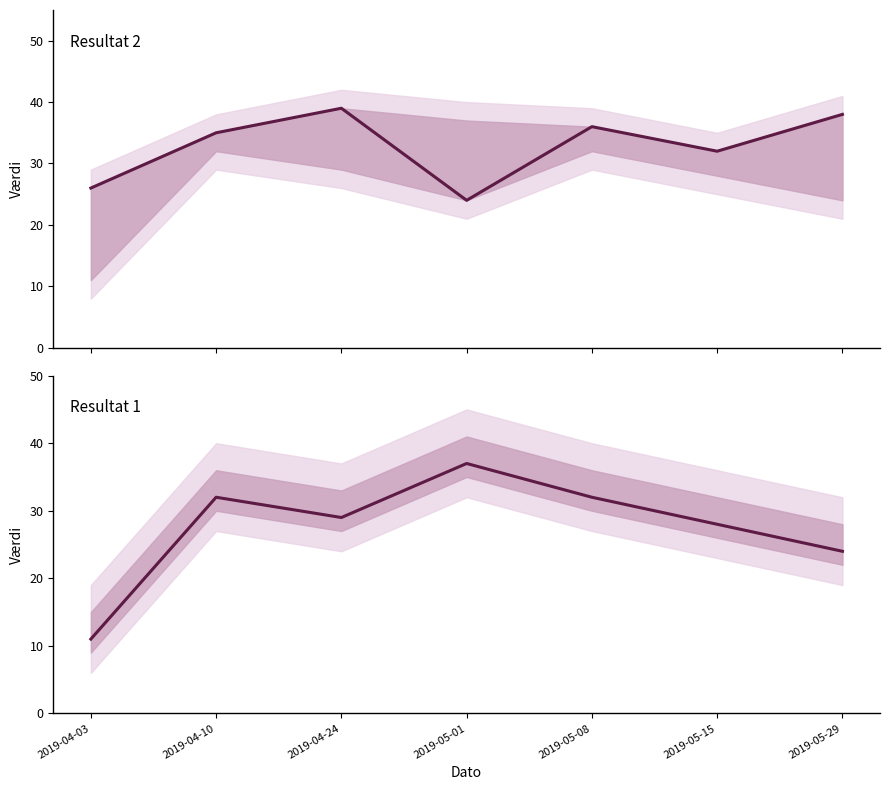

Rank the series at 2019-04-03 from highest to lowest value.

Resultat 2, Resultat 1